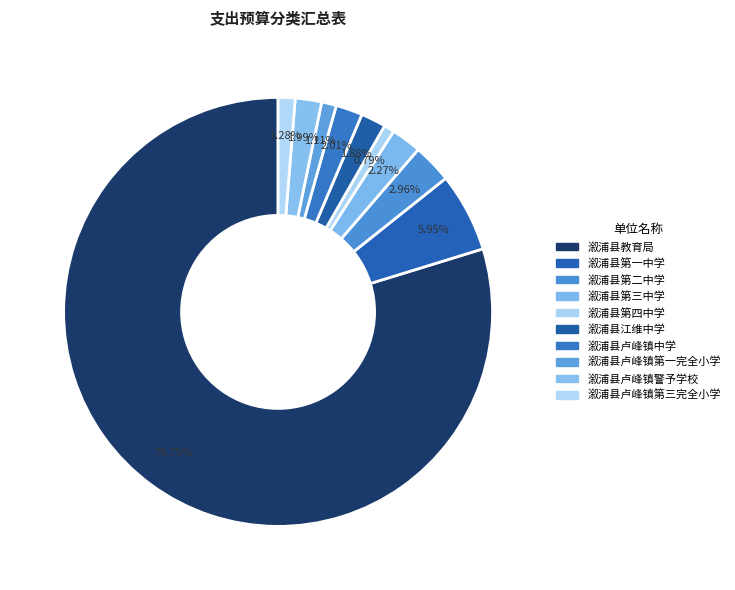

Does any single category account for the majority?

Yes